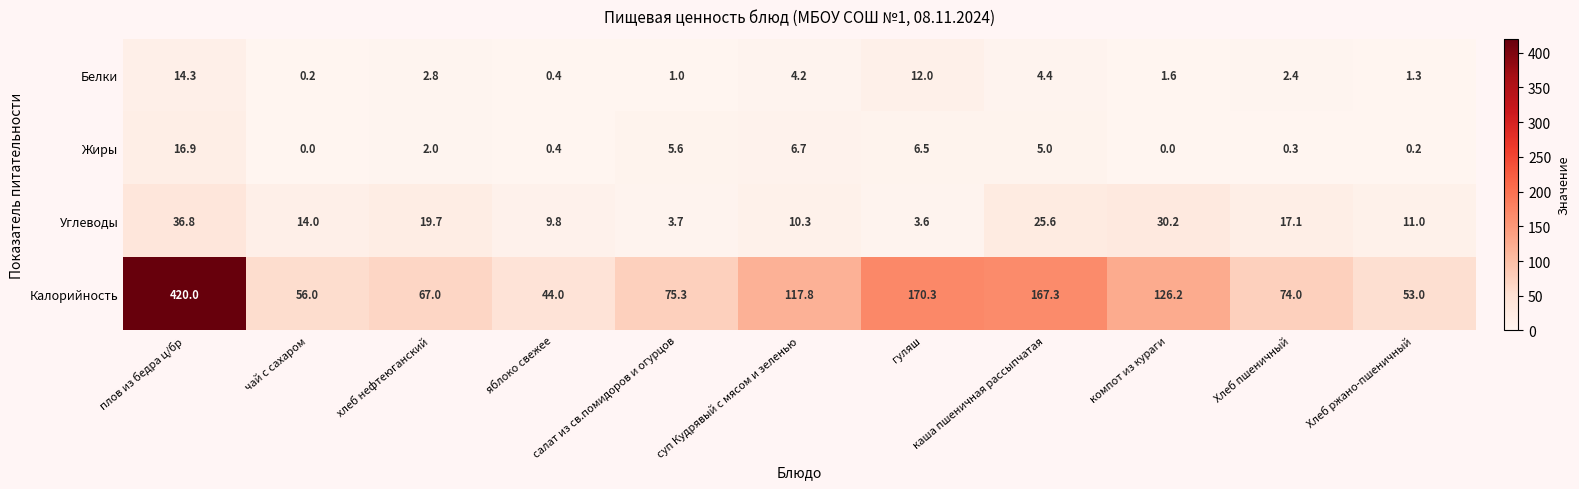

What is the difference between the maximum and minimum values in the Жиры series?

16.9